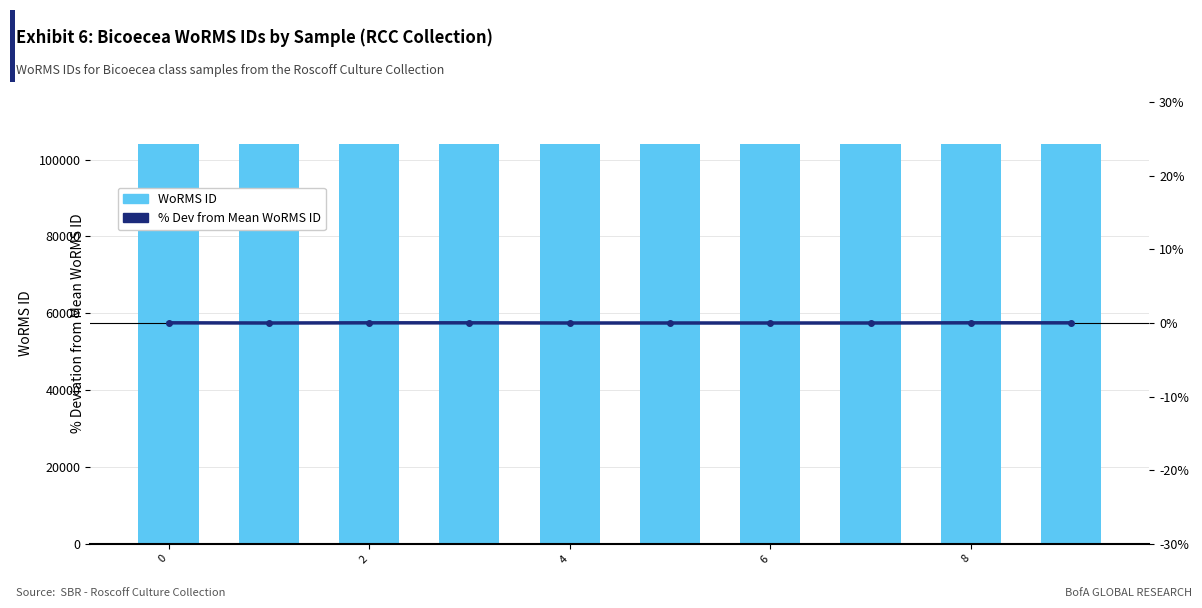

Between −2 and 7, which series saw the biggest shift?

WoRMS ID